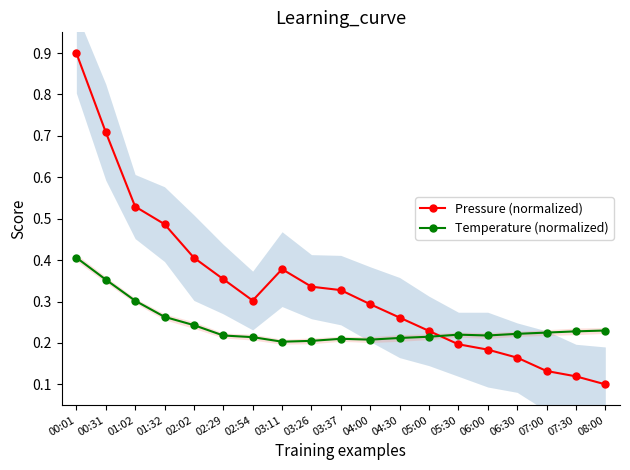

Reading left to right, transcribe all the data shown in this chart.

Pressure (normalized): 0.9	0.7	0.5	0.5	0.4	0.4	0.3	0.4	0.3	0.3	0.3	0.3	0.2	0.2	0.2	0.2	0.1	0.1	0.1
Temperature (normalized): 0.4	0.4	0.3	0.3	0.2	0.2	0.2	0.2	0.2	0.2	0.2	0.2	0.2	0.2	0.2	0.2	0.2	0.2	0.2